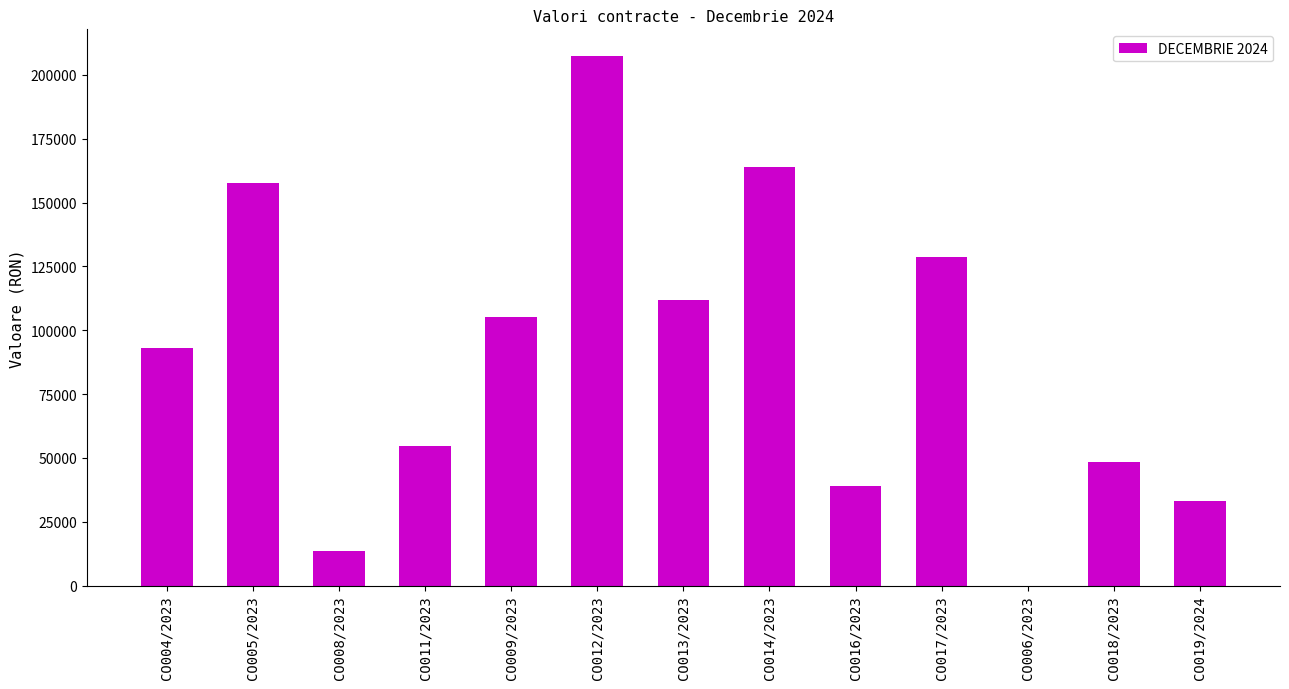

What is the sum of the values at CO017/2023 and CO009/2023?

233875.2